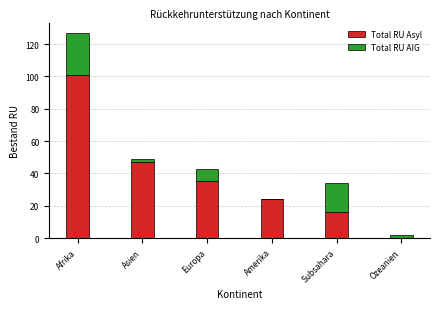

True or false: Total RU Asyl has a value of 101 at Afrika.

True